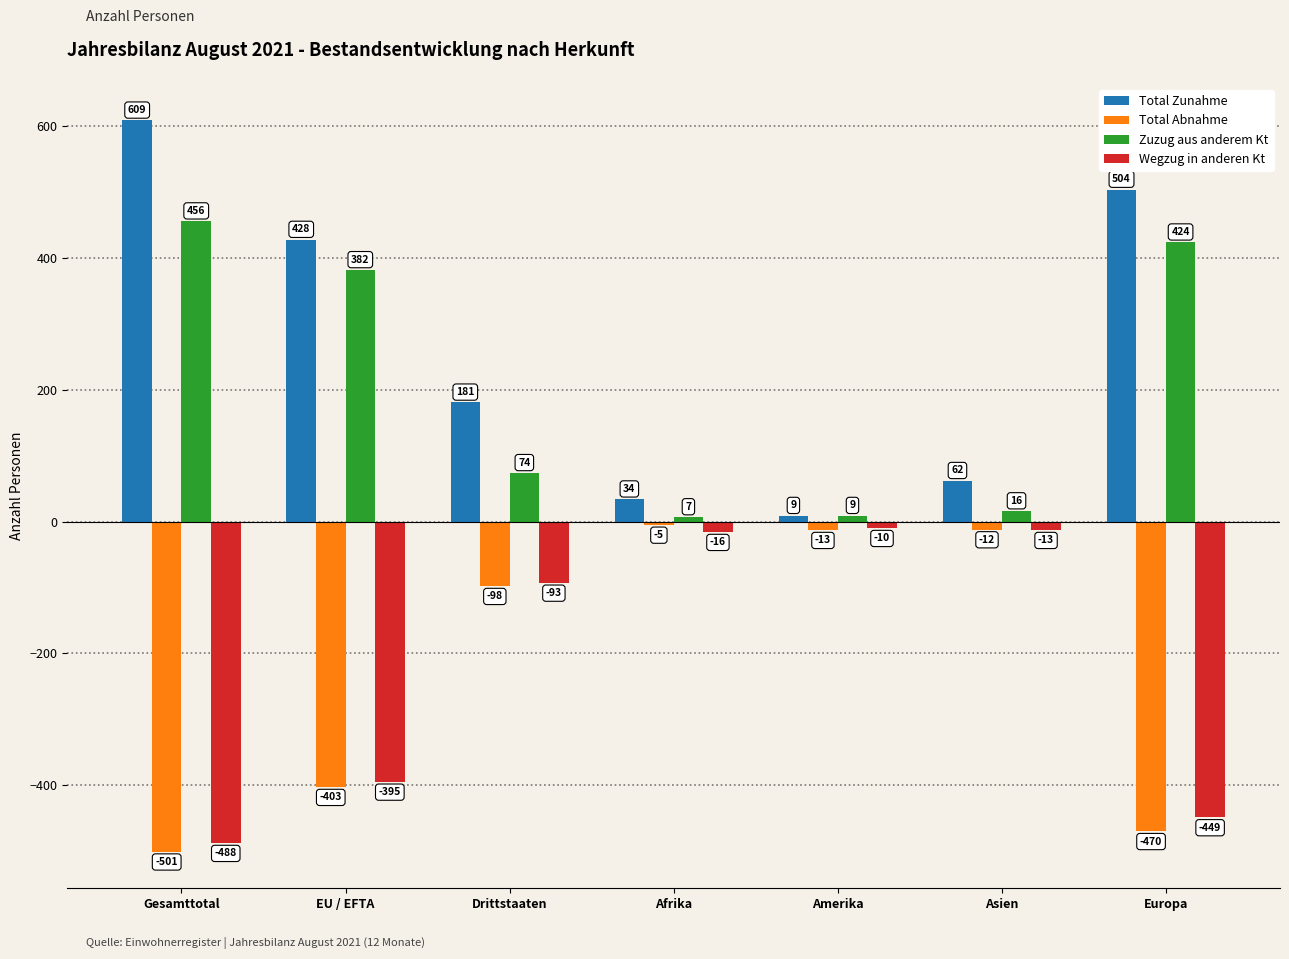

What is the sum of the Total Zunahme values at Gesamttotal and Afrika?

643